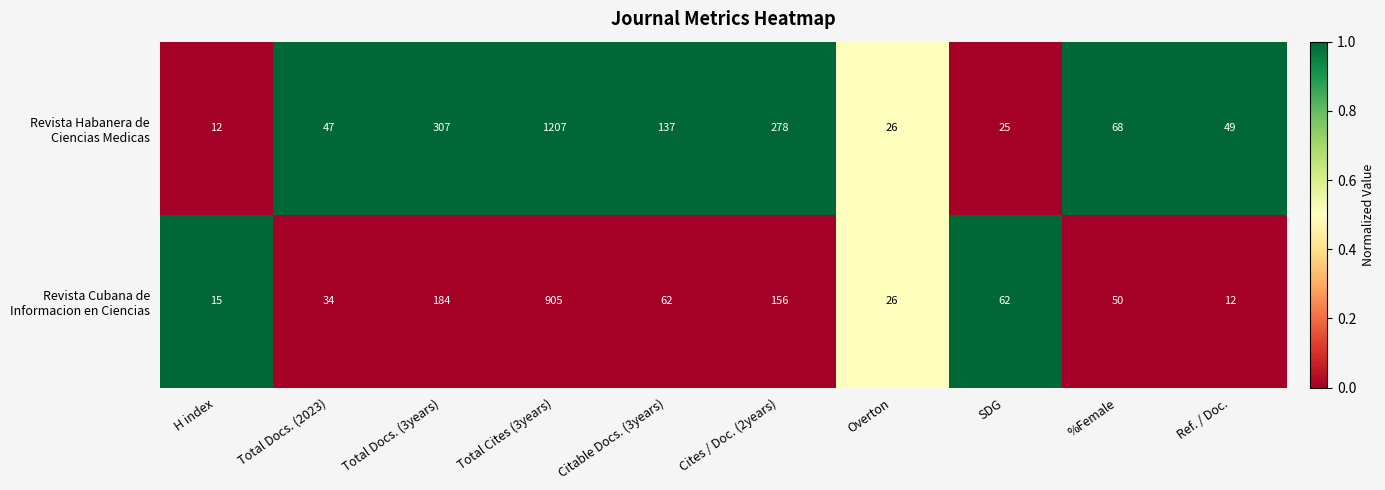

What is the minimum value shown in the chart?

12